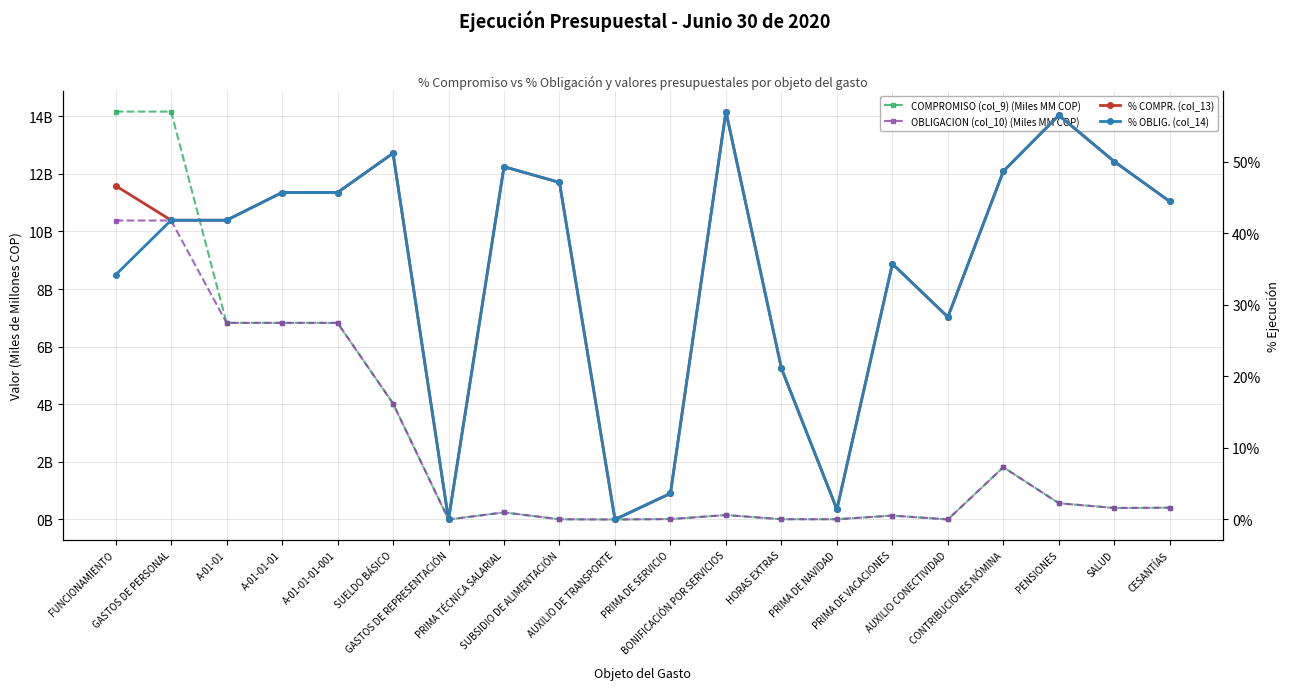

How many distinct data groups are displayed?

4